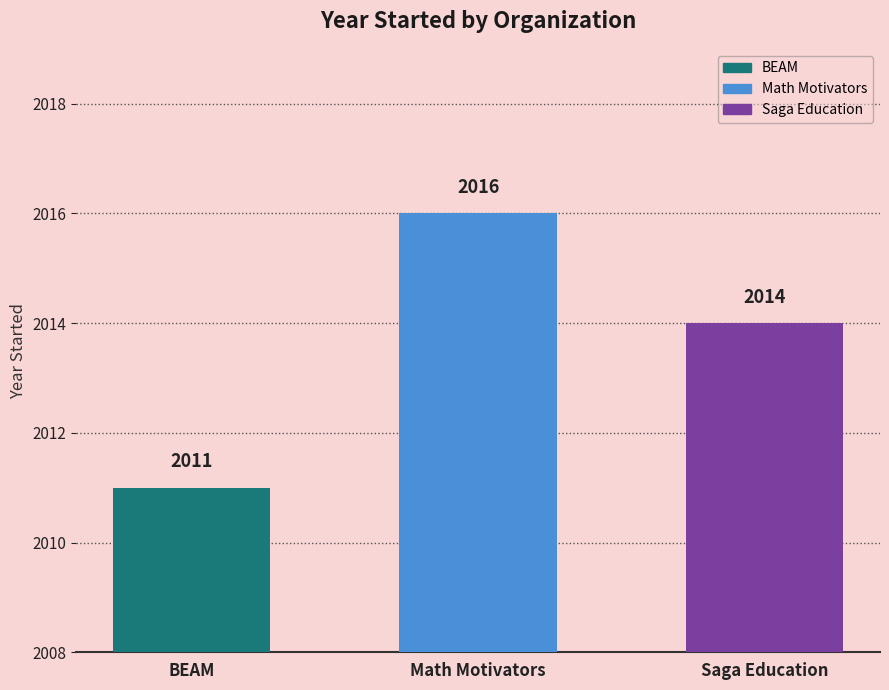

What is the change in value from BEAM to Math Motivators?

+5